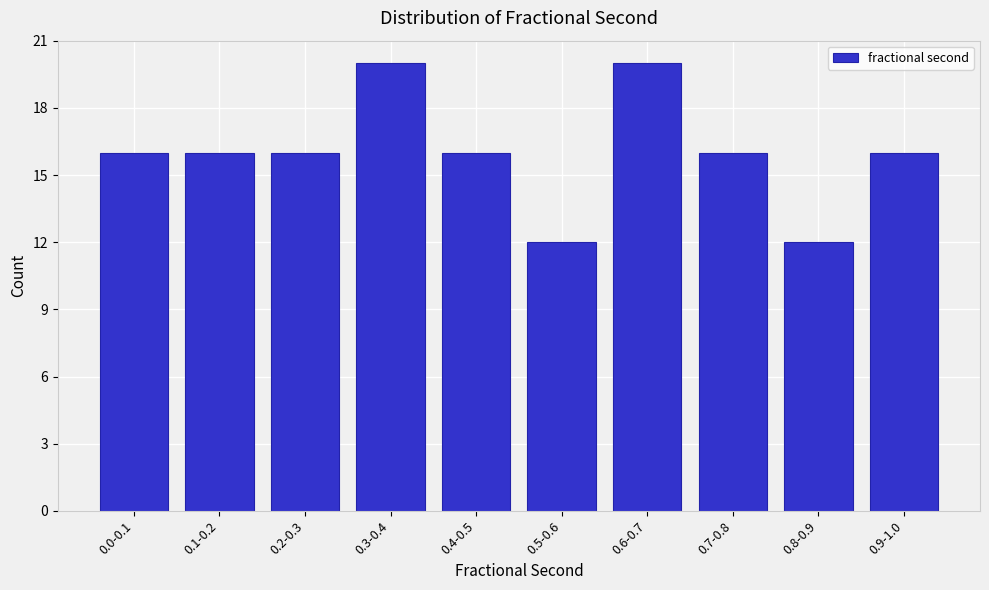

Reading left to right, list all the values displayed in this chart.

16	16	16	20	16	12	20	16	12	16